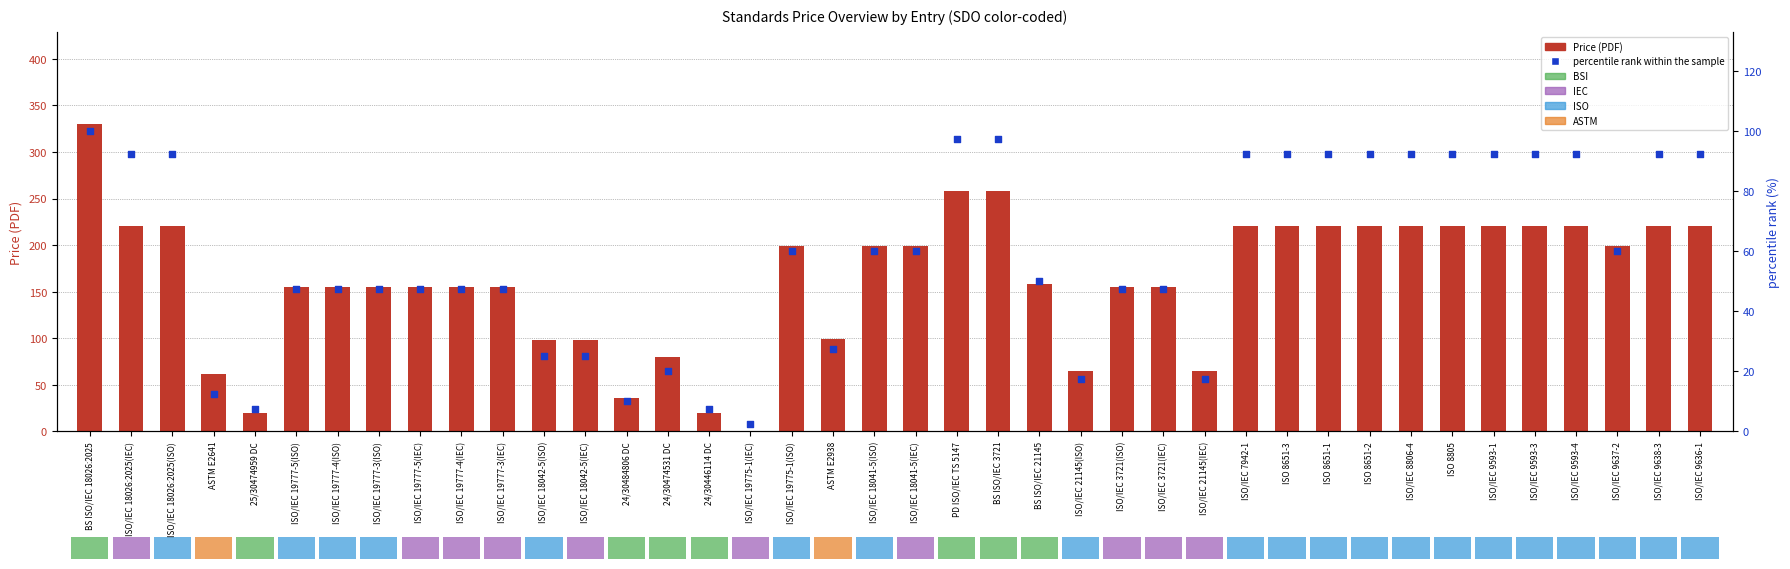

What are all the series names shown in the legend?

Price (PDF), percentile rank within the sample